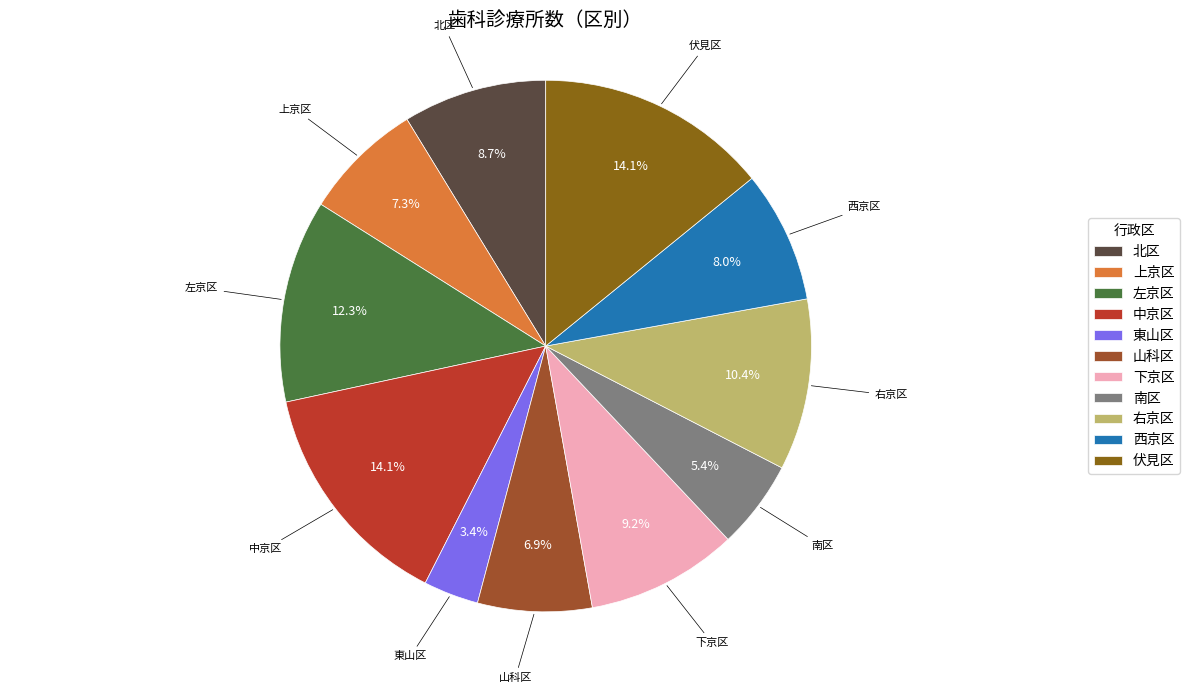

Does 西京区 account for over 50% of the chart?

No